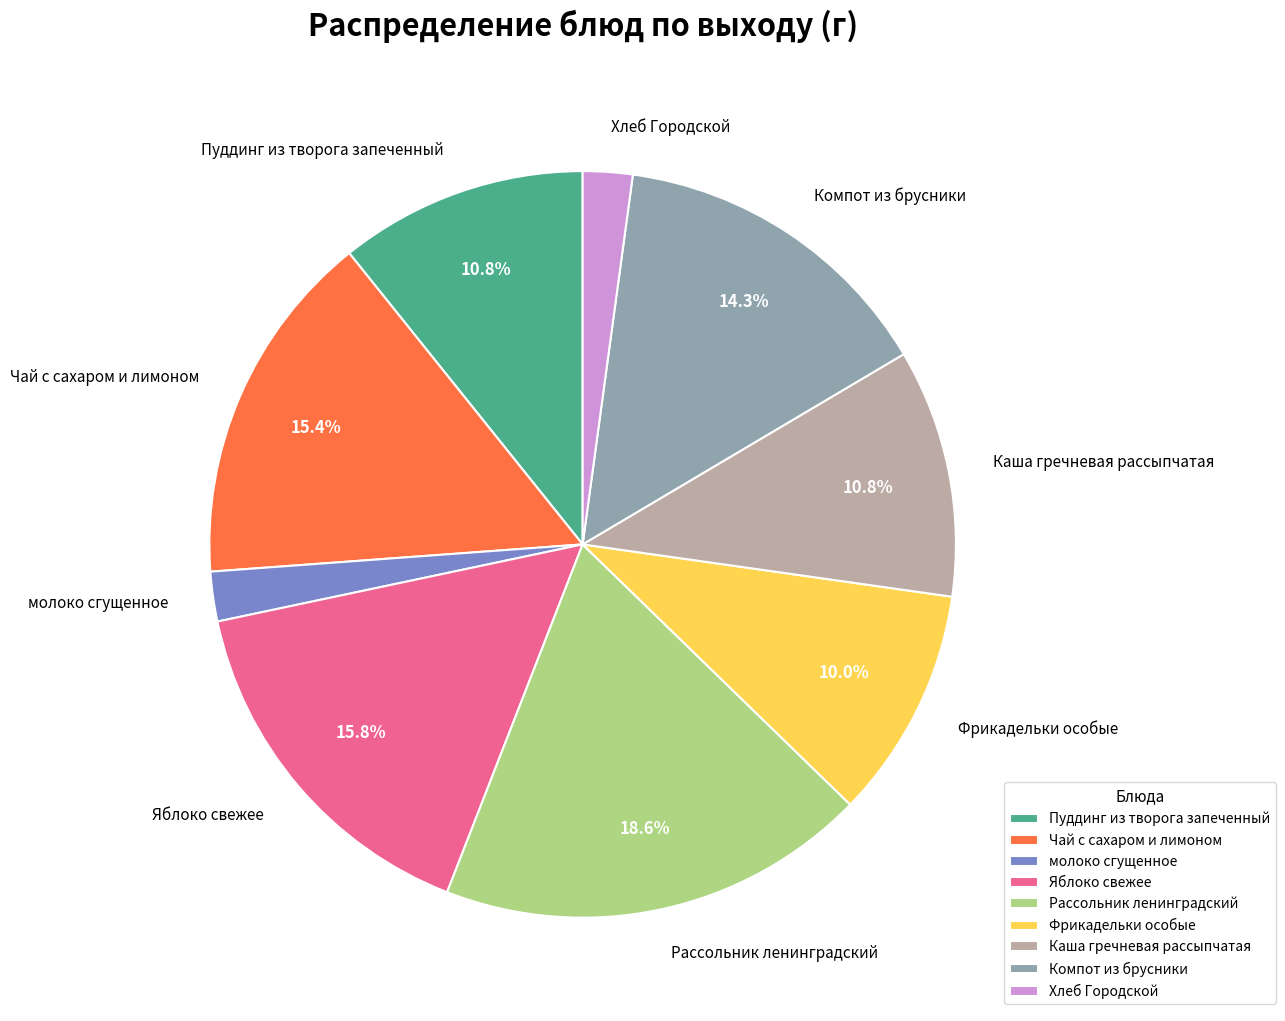

Which category has the biggest portion of the pie?

Рассольник ленинградский